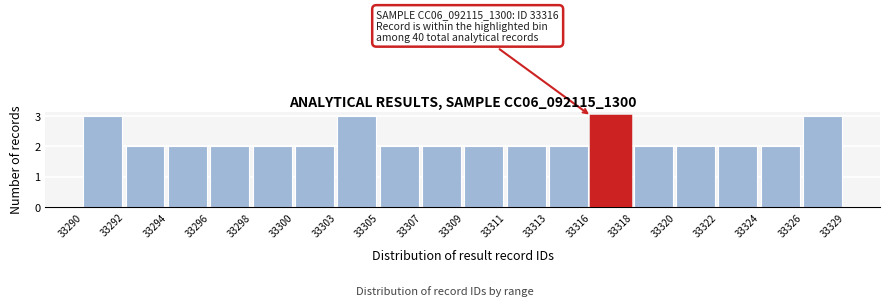

Reading left to right, list all the values displayed in this chart.

3	2	2	2	2	2	3	2	2	2	2	2	3	2	2	2	2	3